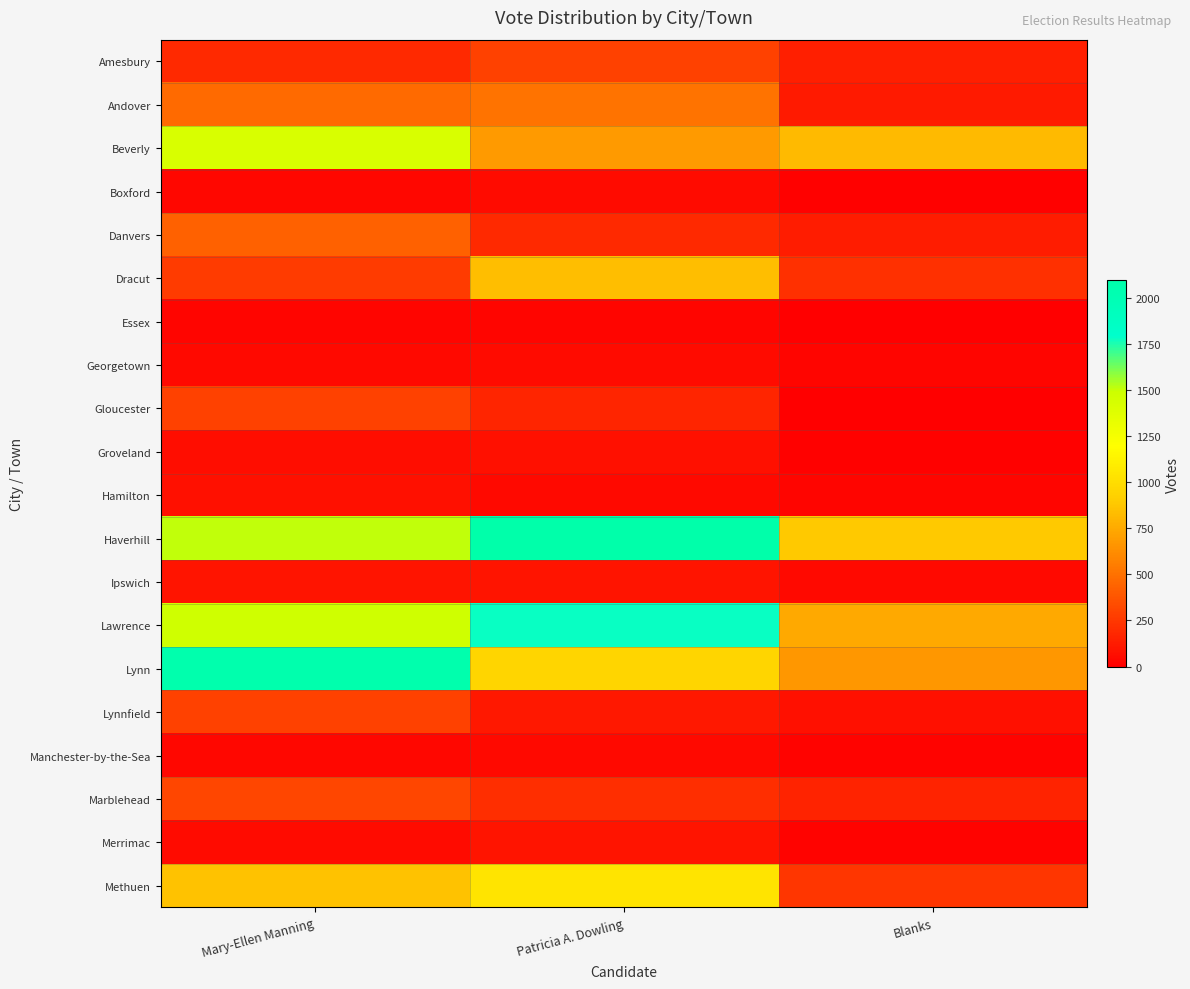

Rank the series by their maximum value, from lowest to highest.

Essex, Manchester-by-the-Sea, Boxford, Georgetown, Hamilton, Groveland, Merrimac, Ipswich, Amesbury, Gloucester, Lynnfield, Marblehead, Danvers, Andover, Dracut, Methuen, Beverly, Lawrence, Lynn, Haverhill